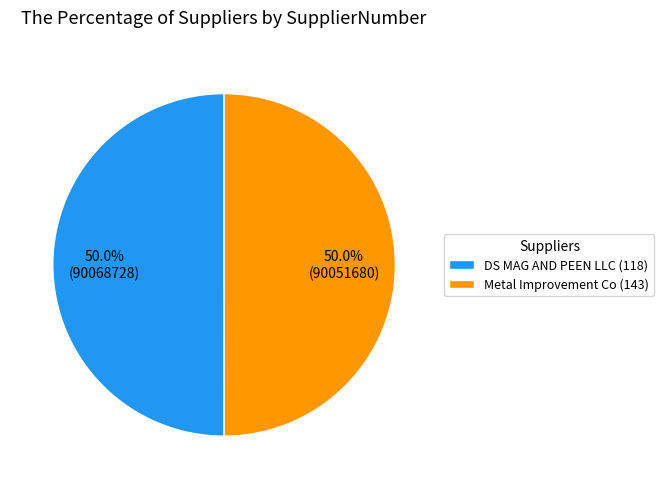

True or false: Metal Improvement Co (143) accounts for 50% of the total.

True